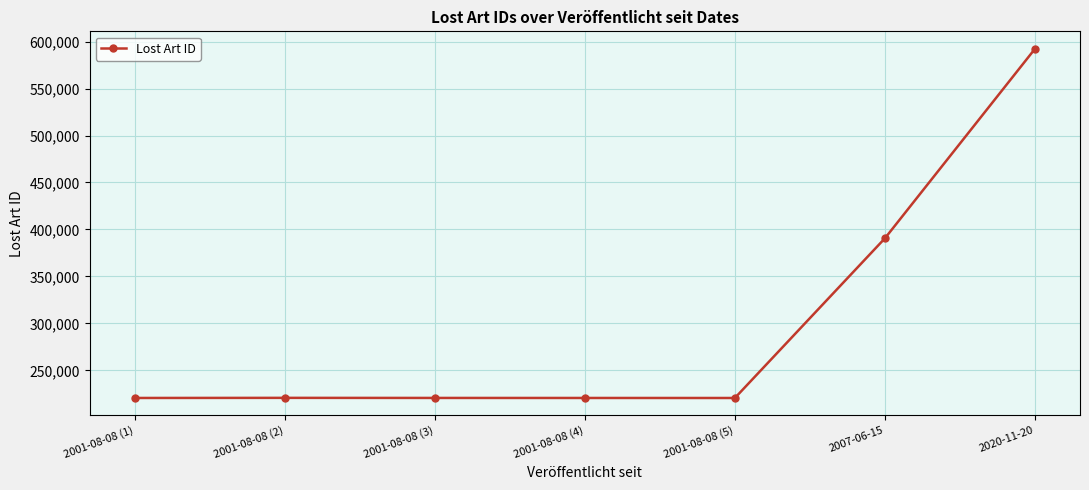

Is it true that the value at 2001-08-08 (5) is 220617?

True